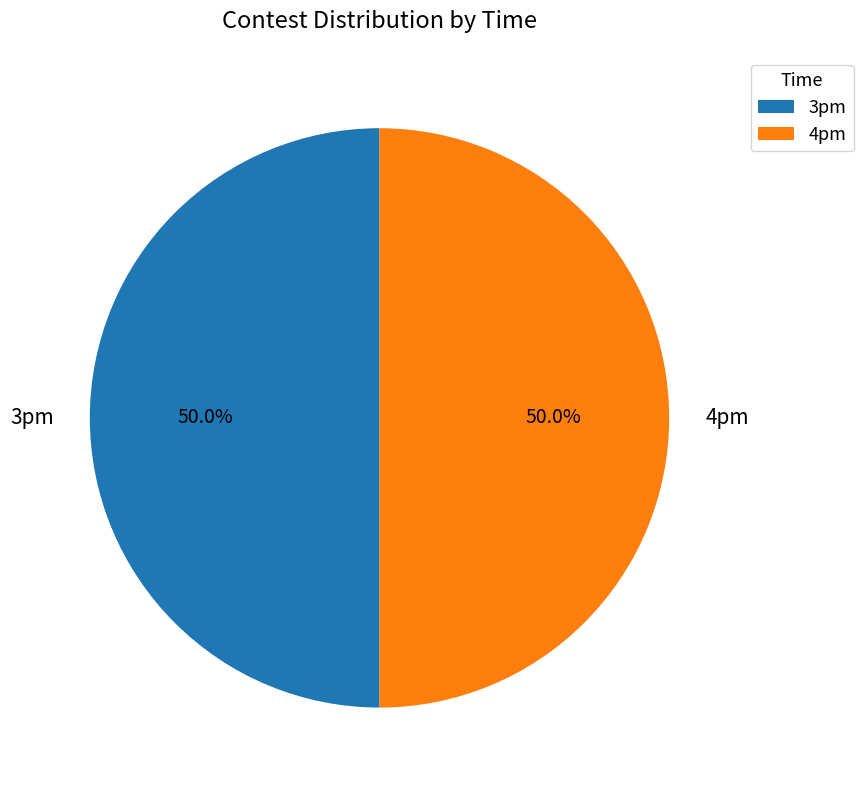

Count the number of slices in the pie.

2